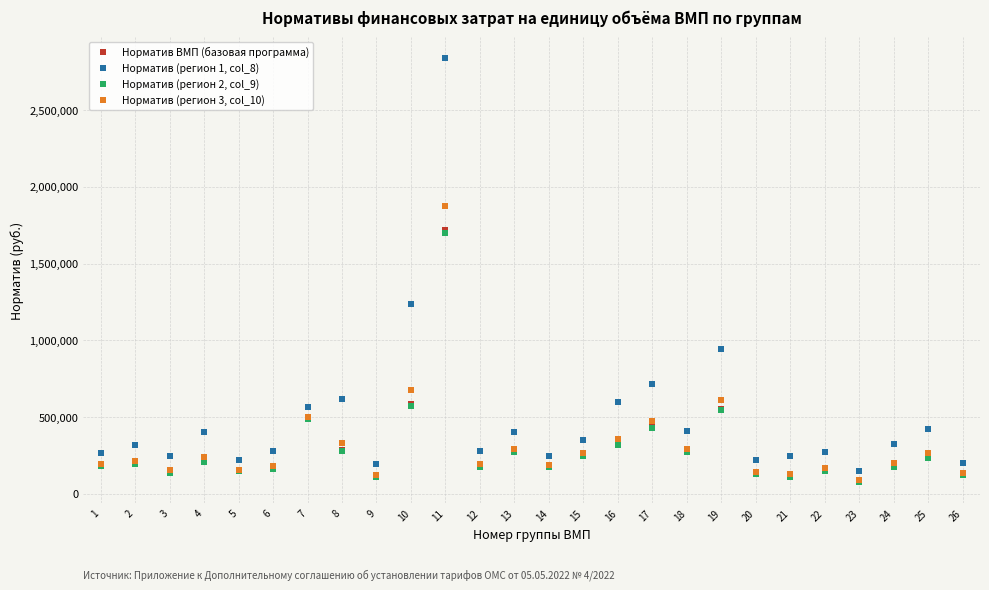

Which series has the widest spread of values?

Норматив (регион 1, col_8)